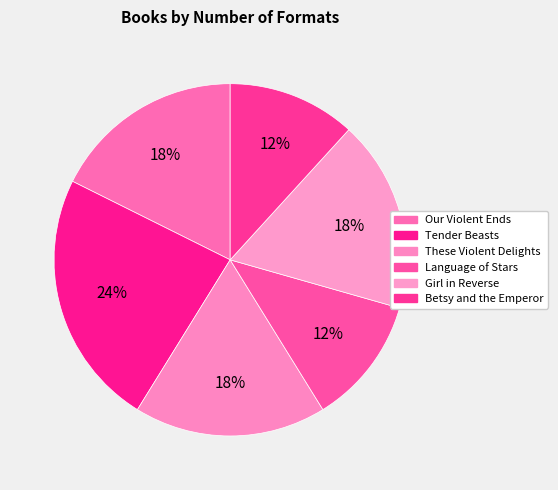

Which slice is the largest?

Tender Beasts